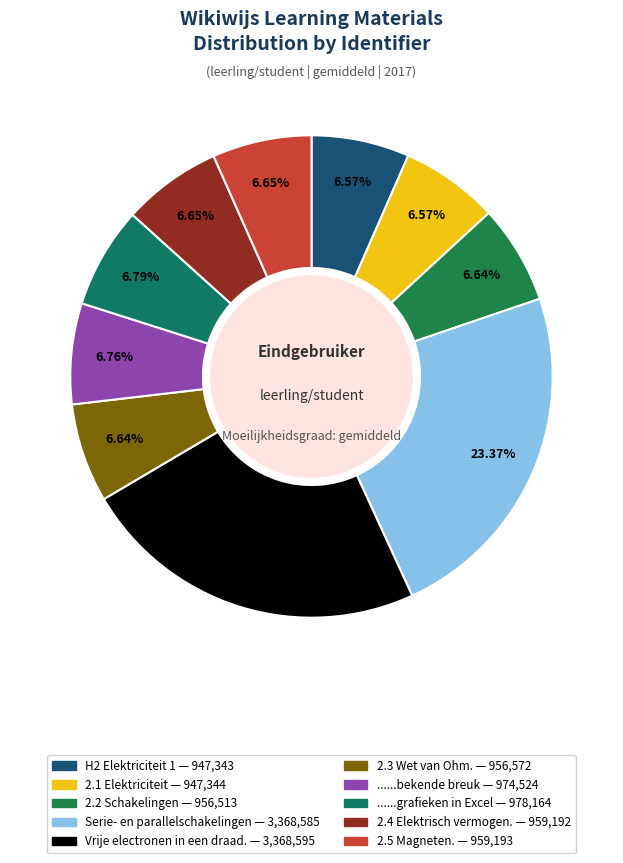

To the nearest percent, what percentage of the pie is 2.3 Wet van Ohm.?

7%